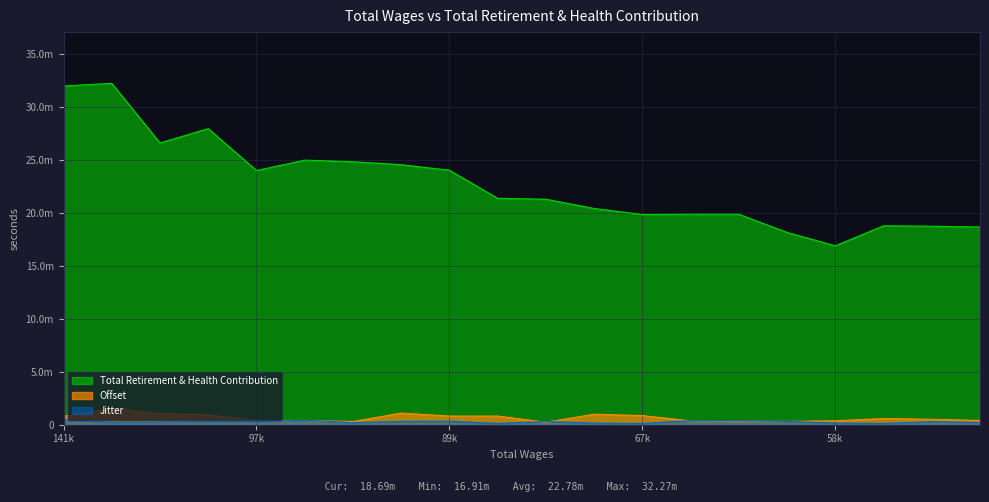

What is the sum of the values at 67532 and 61373?

38047